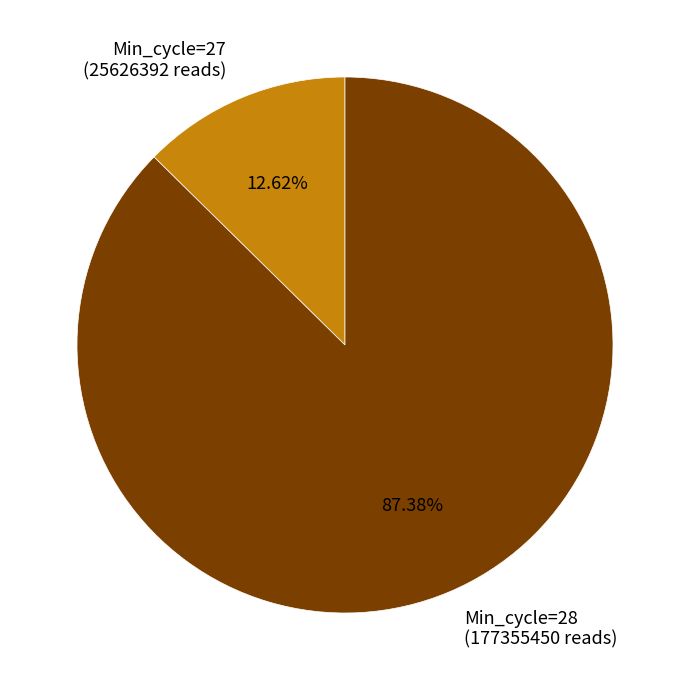

Which has a higher value, Min_cycle=28 (177355450 reads) or Min_cycle=27 (25626392 reads)?

Min_cycle=28 (177355450 reads)